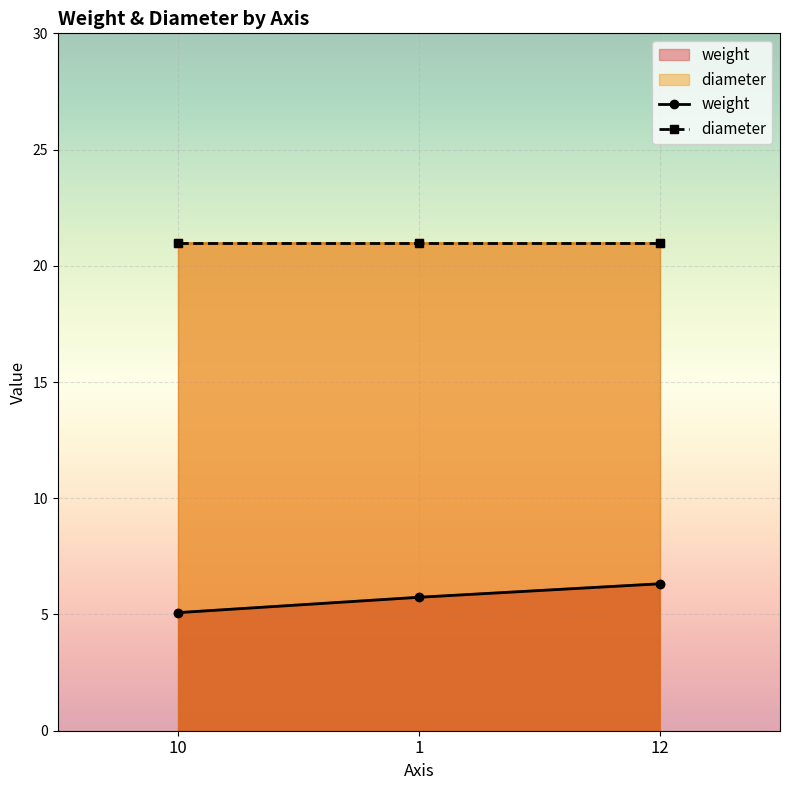

Which label corresponds to the smallest value in the chart?

10